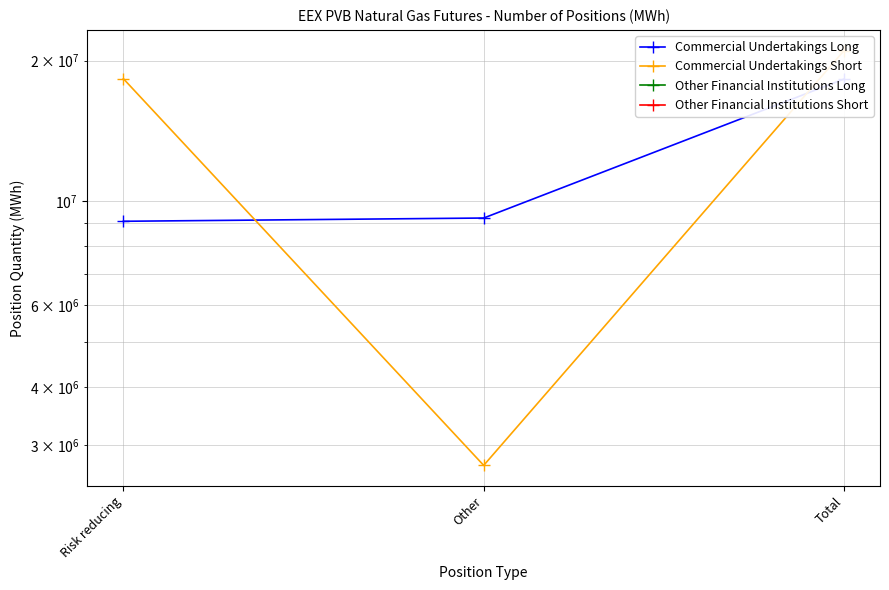

Which series changed the most between Other and Total?

Commercial Undertakings Short